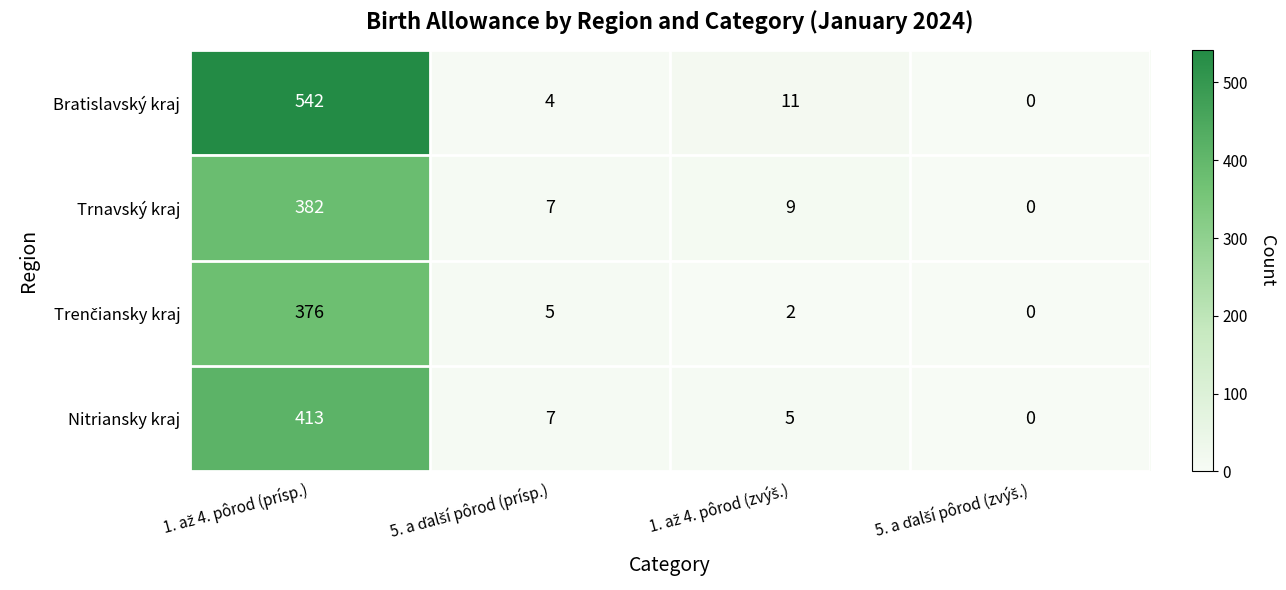

What is the sum of all Trnavský kraj values?

398